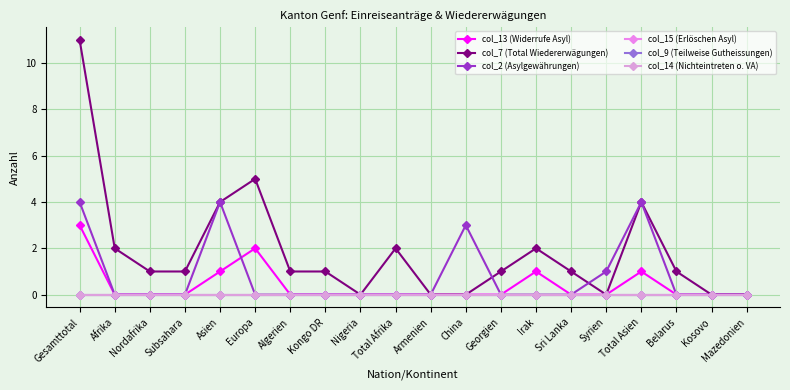

Does the chart have visible grid lines?

Yes